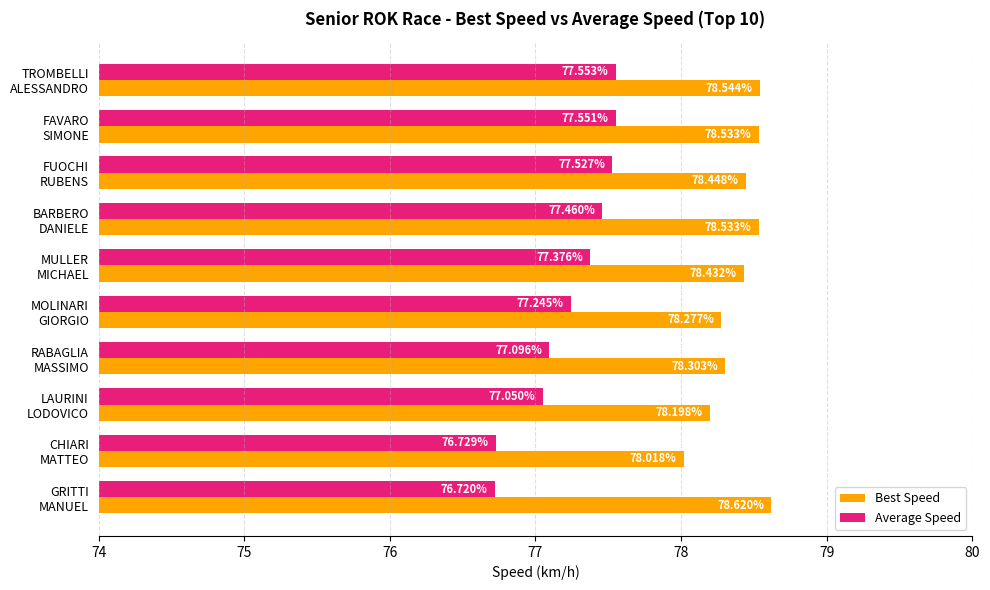

Rank the categories by Average Speed value from lowest to highest.

GRITTI
MANUEL, CHIARI
MATTEO, LAURINI
LODOVICO, RABAGLIA
MASSIMO, MOLINARI
GIORGIO, MULLER
MICHAEL, BARBERO
DANIELE, FUOCHI
RUBENS, FAVARO
SIMONE, TROMBELLI
ALESSANDRO